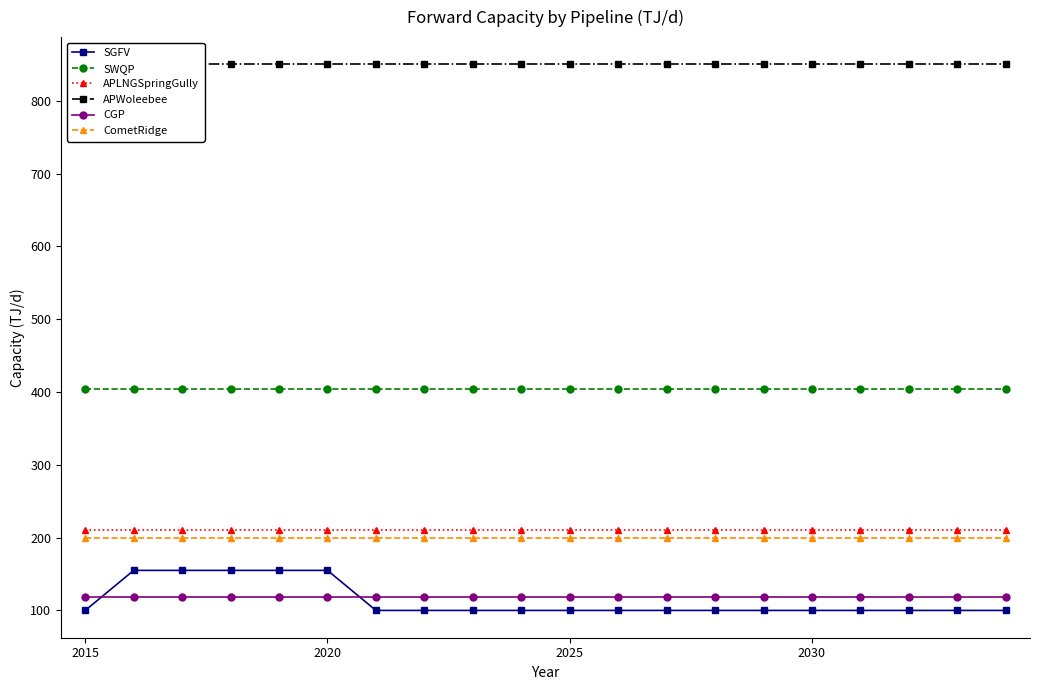

What is the minimum value for CGP?

119